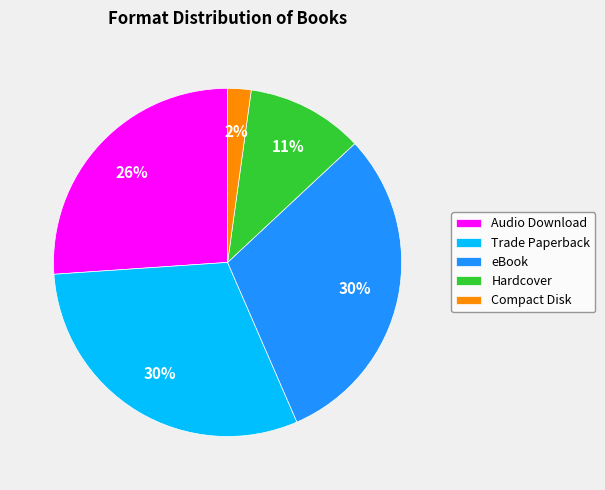

How many slices are in this pie chart?

5